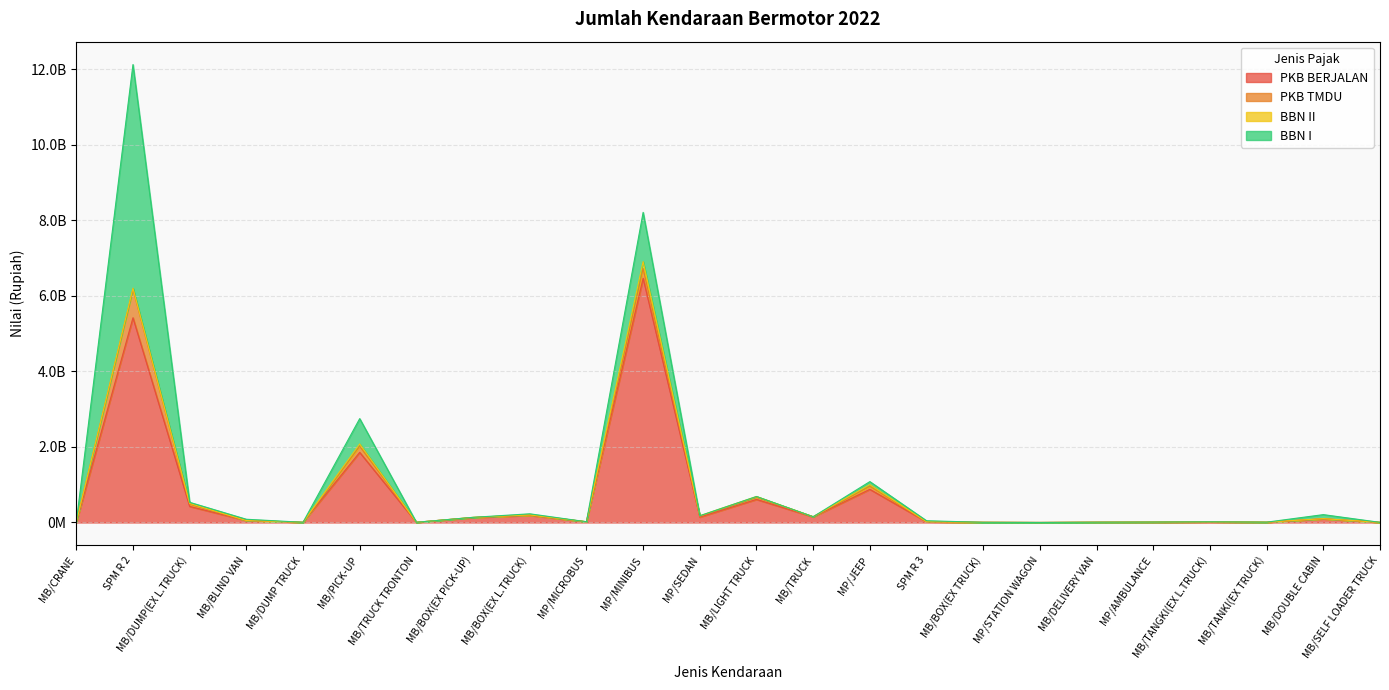

What is the sum of all PKB TMDU values?

1437895610